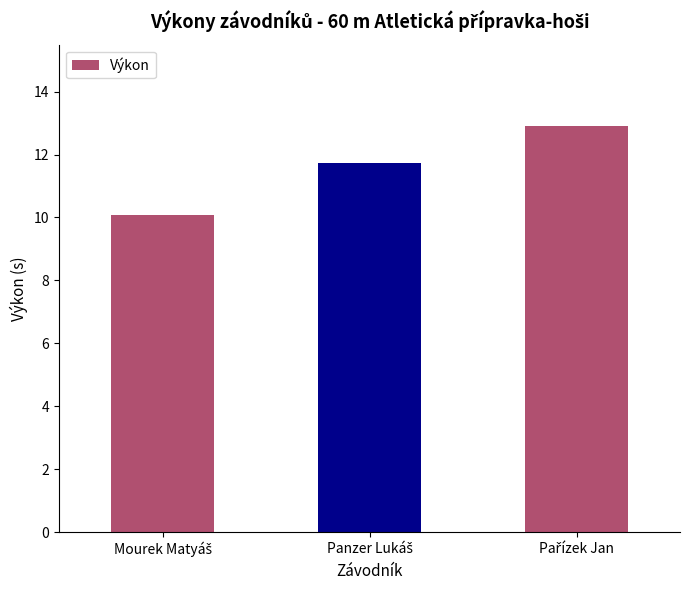

What is the value of the 3rd bar from the left?

12.9